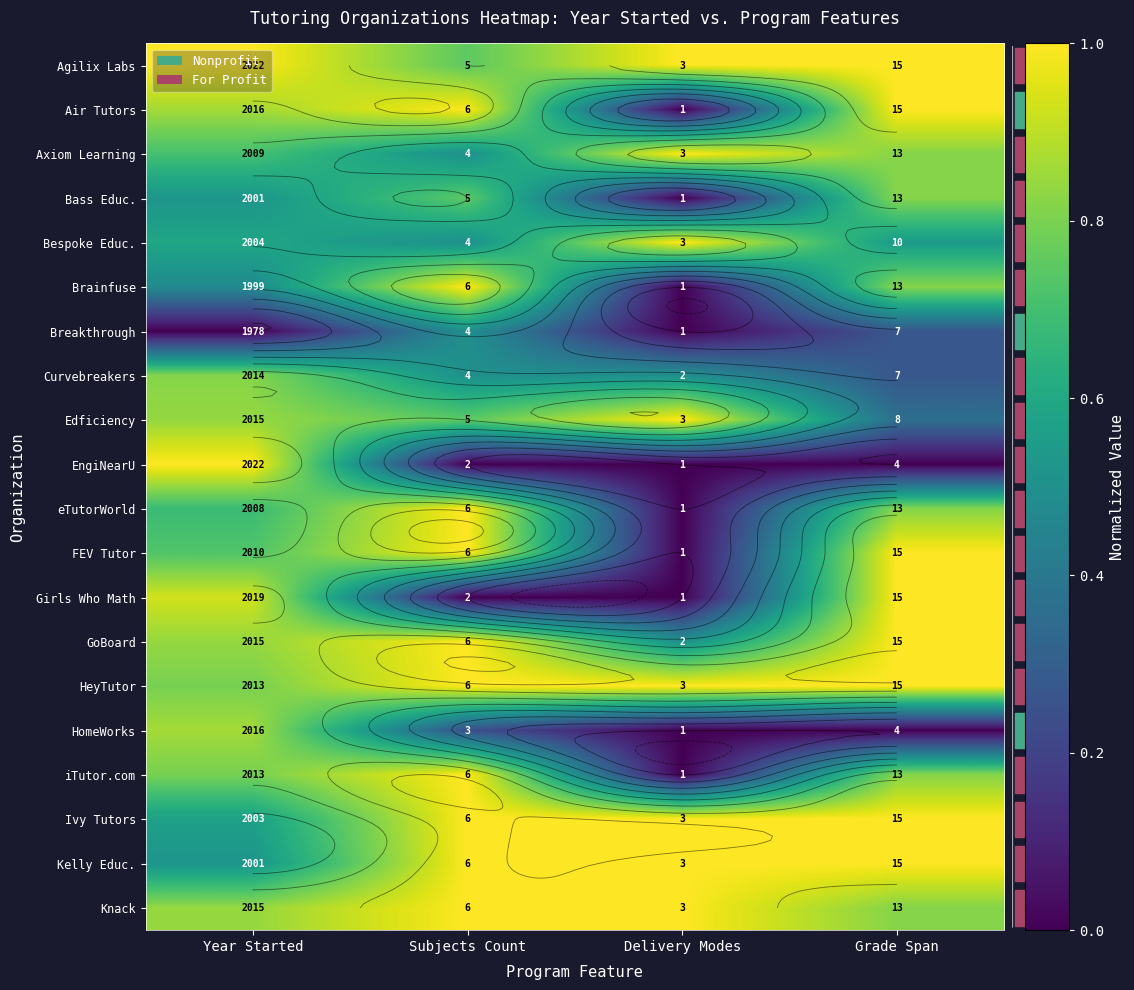

List the labels in order of iTutor.com value, smallest first.

Delivery Modes, Year Started, Grade Span, Subjects Count